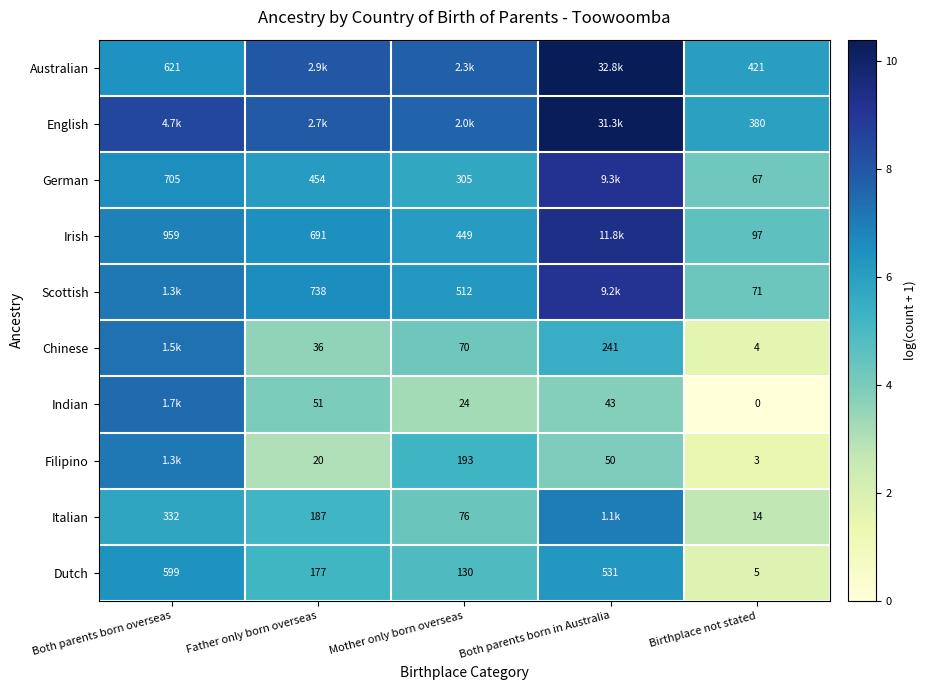

Is the value of Italian at Birthplace not stated greater than the value of German at Birthplace not stated?

No